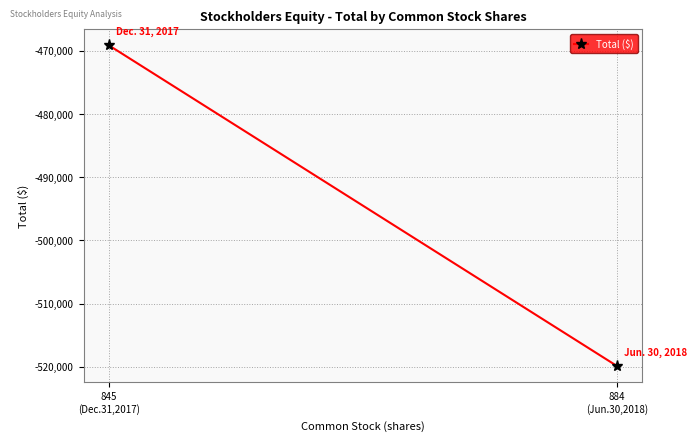

Reading left to right, list all the values displayed in this chart.

-469140	-519875